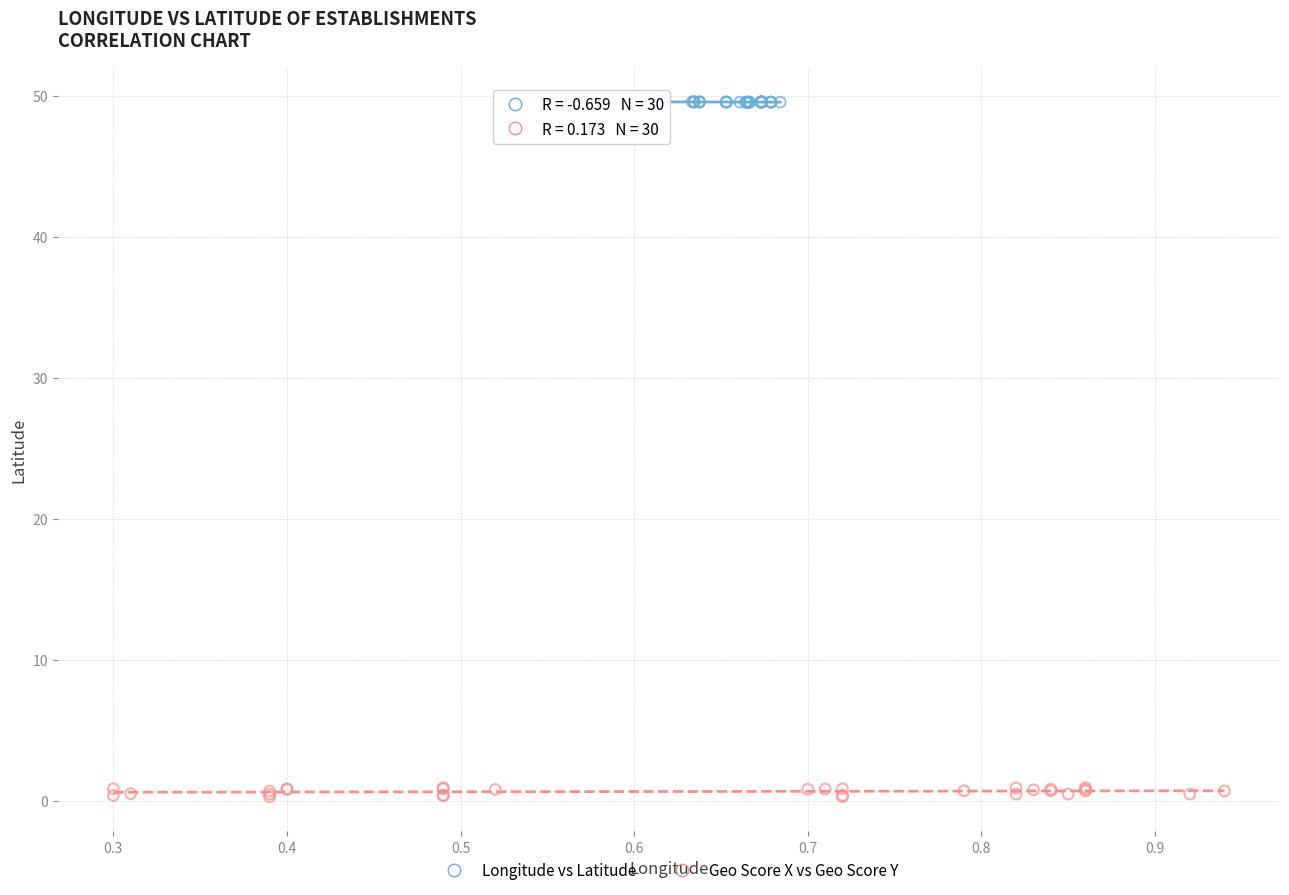

What are all the series names shown in the legend?

Longitude vs Latitude, Geo Score X vs Geo Score Y